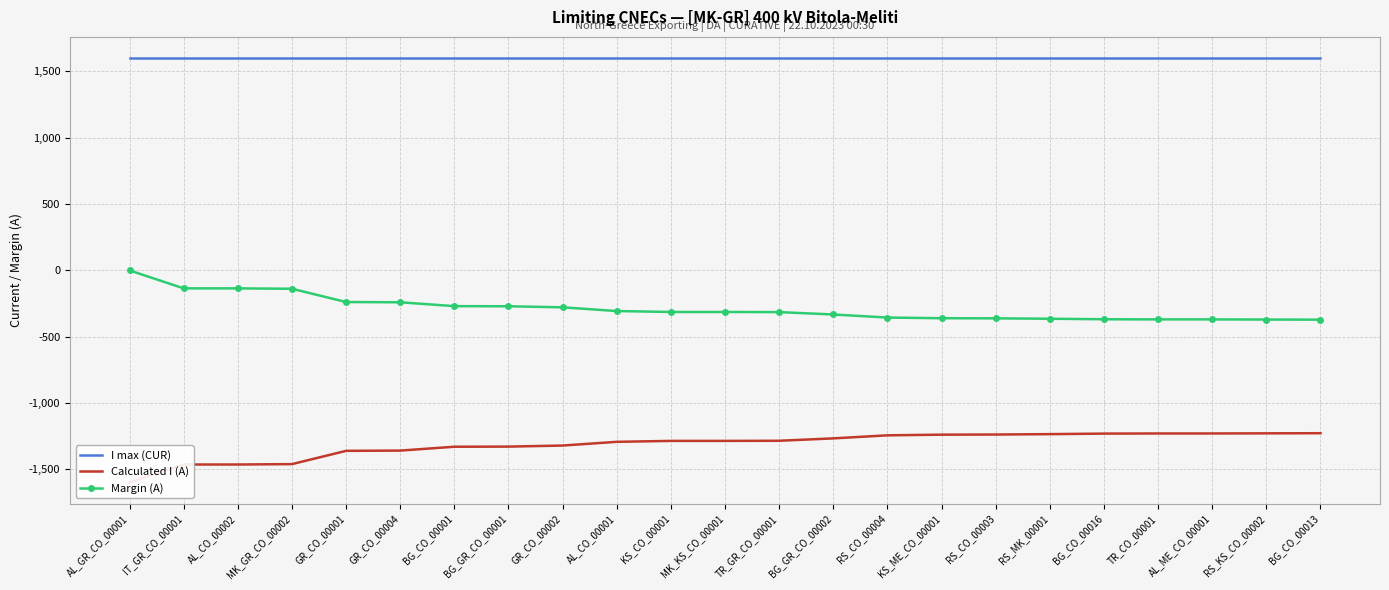

Where is Calculated I (A) nearest to the value -1413?

MK_GR_CO_00002